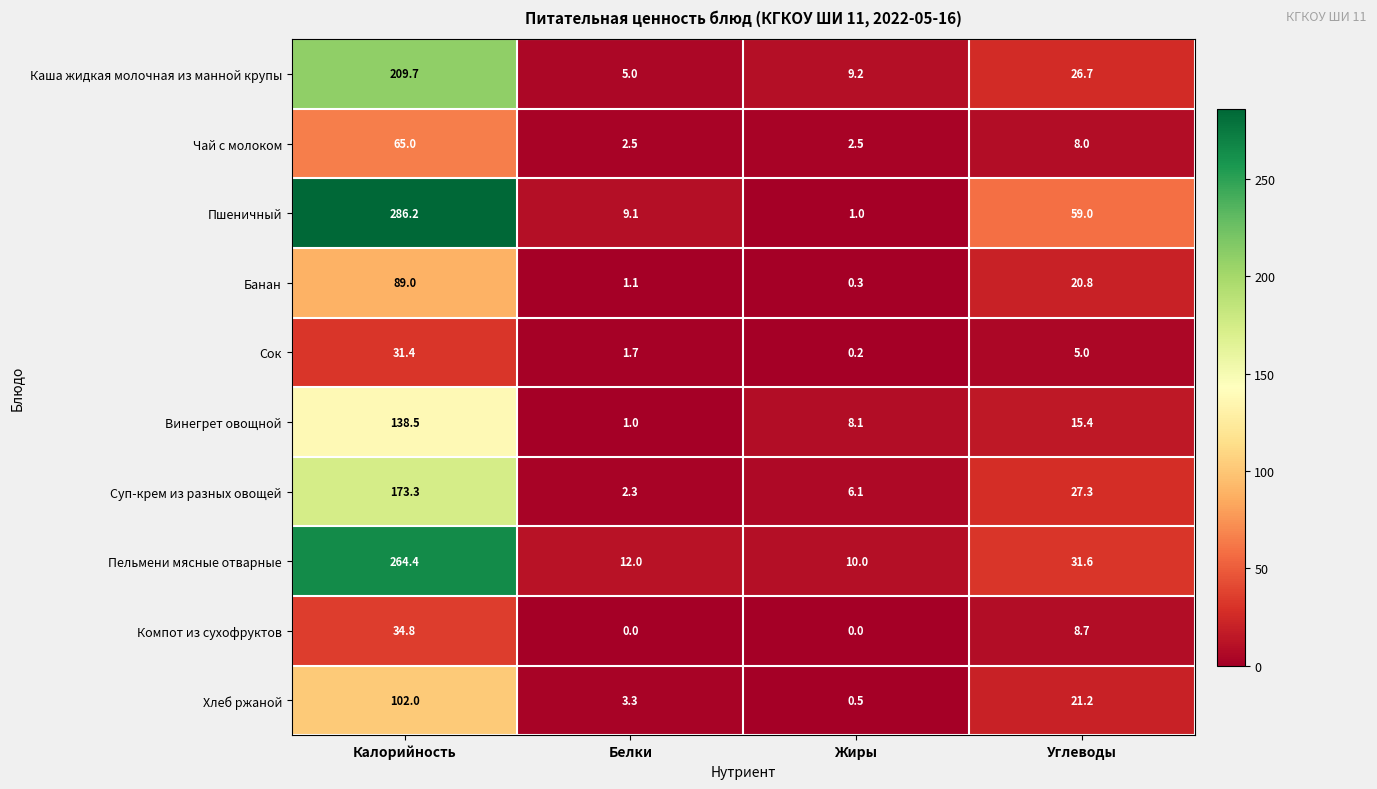

The Банан series shows 89.0 at Калорийность. True or false?

True